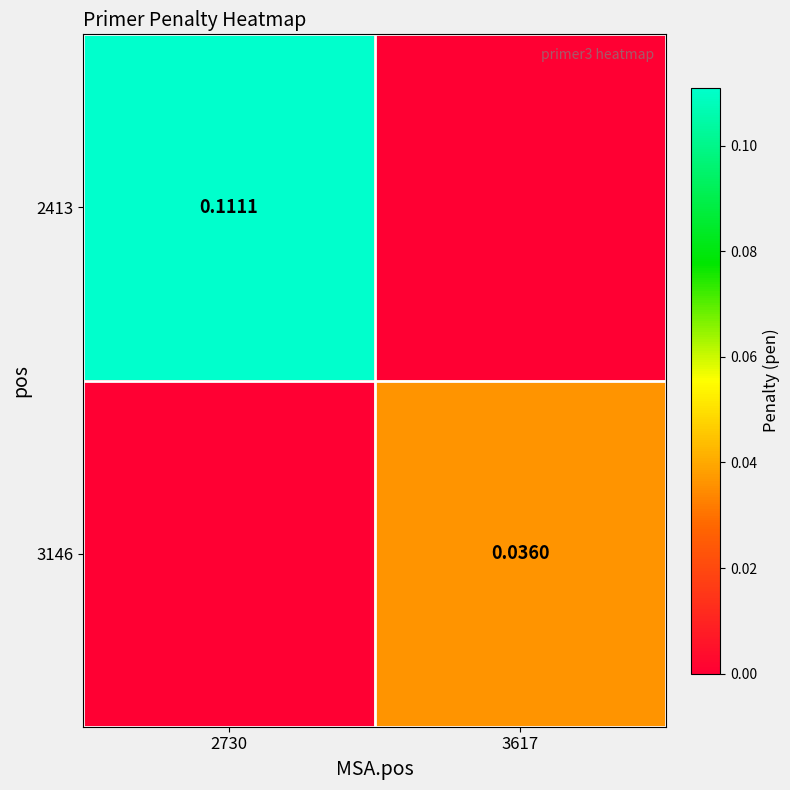

Which has a higher value, 3617 or 2730?

2730